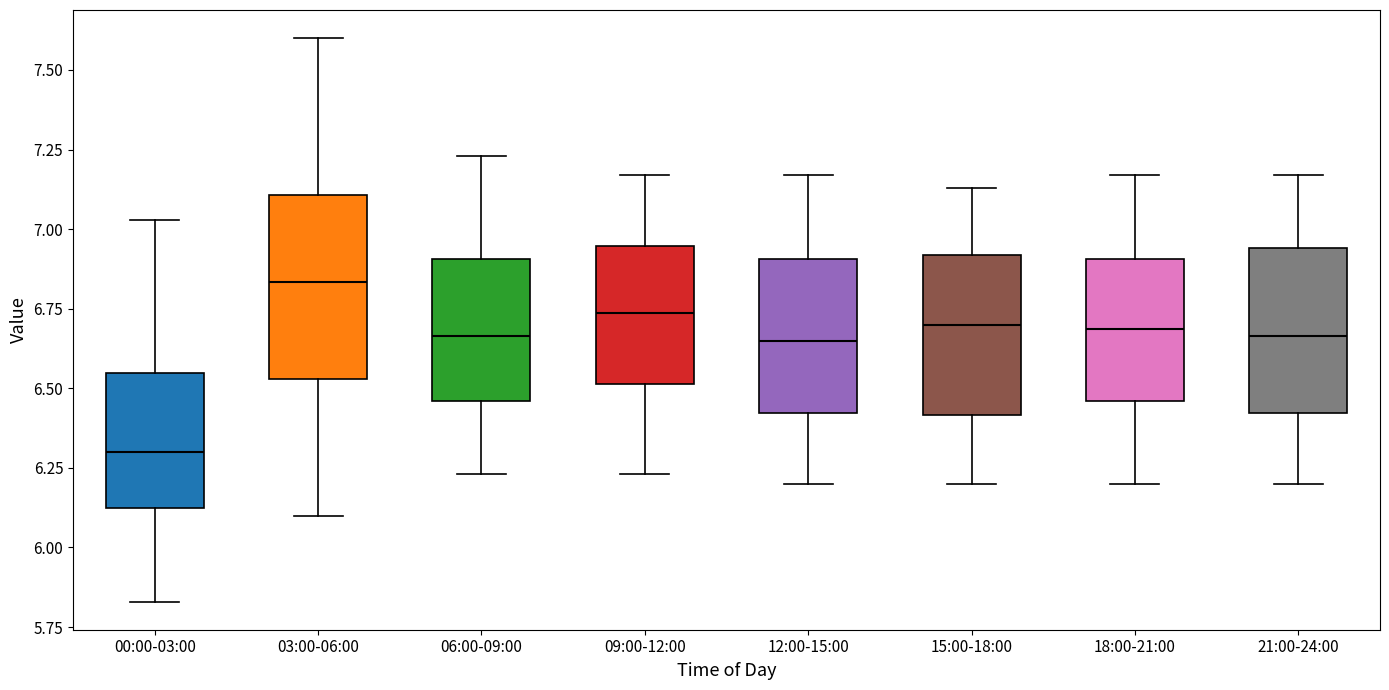

Reading left to right, read every box against the y-axis: the position of its median line, the range the box covers, and the ends of its whiskers. The values are not printed on the chart, so give them approximately, as read against the axis.

00:00-03:00: median 6.30, box 6.10 to 6.55, whiskers 5.85 to 7.05
03:00-06:00: median 6.85, box 6.55 to 7.10, whiskers 6.10 to 7.60
06:00-09:00: median 6.65, box 6.45 to 6.90, whiskers 6.25 to 7.25
09:00-12:00: median 6.75, box 6.50 to 6.95, whiskers 6.25 to 7.15
12:00-15:00: median 6.65, box 6.40 to 6.90, whiskers 6.20 to 7.15
15:00-18:00: median 6.70, box 6.40 to 6.90, whiskers 6.20 to 7.15
18:00-21:00: median 6.70, box 6.45 to 6.90, whiskers 6.20 to 7.15
21:00-24:00: median 6.65, box 6.40 to 6.95, whiskers 6.20 to 7.15